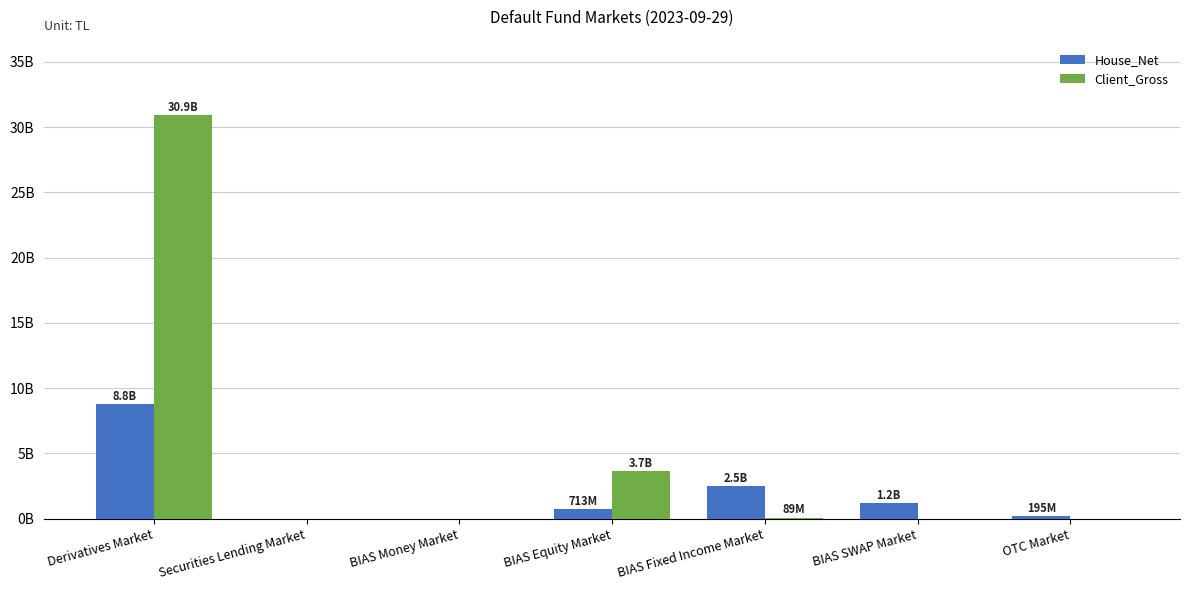

Are the bars grouped side by side (vs. stacked)?

Yes